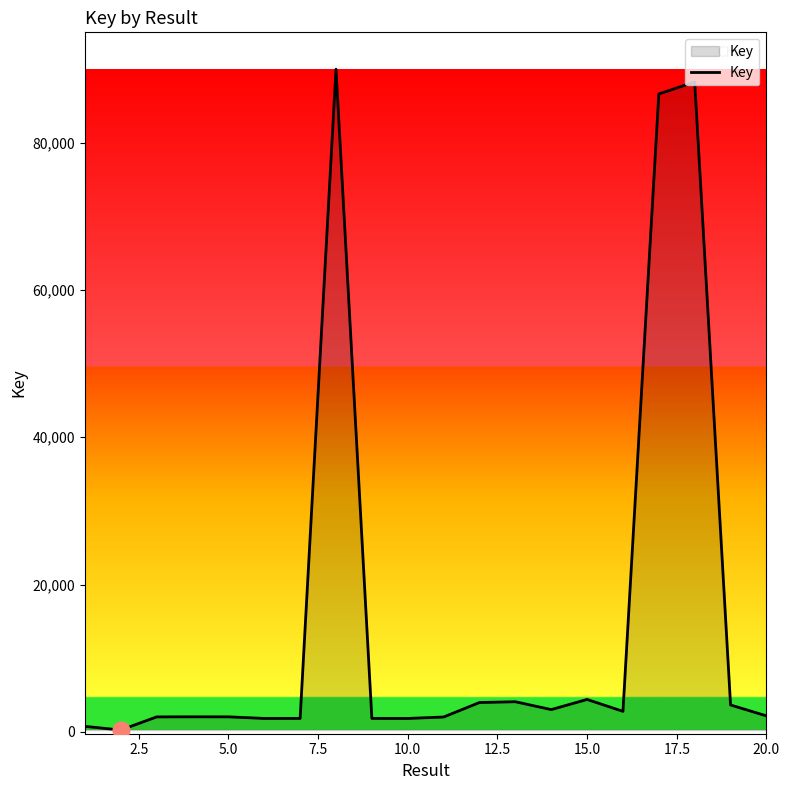

What is the difference between the maximum and minimum values?

89733